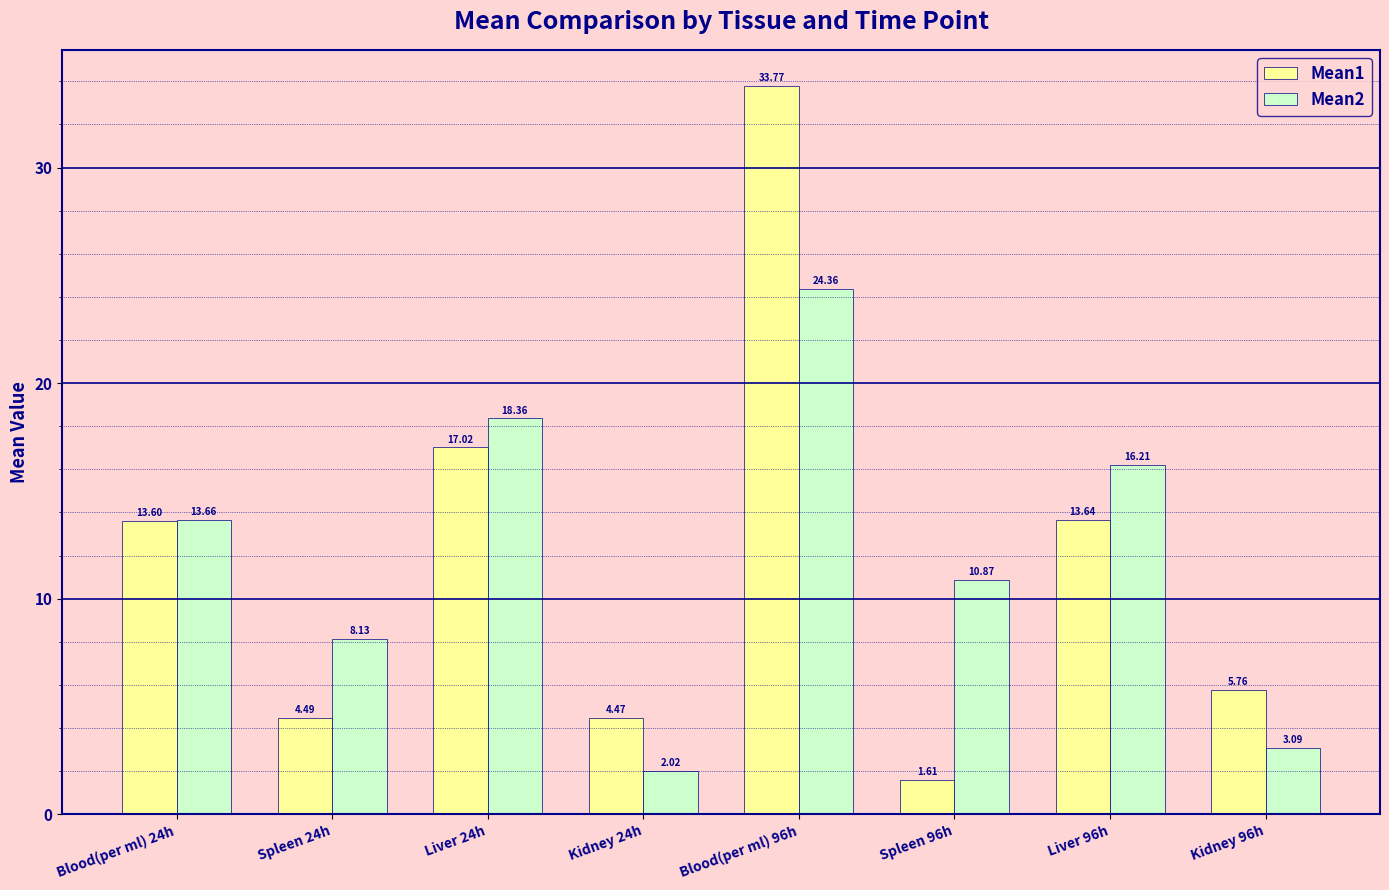

Which series changed the most between Kidney 24h and Spleen 96h?

Mean2